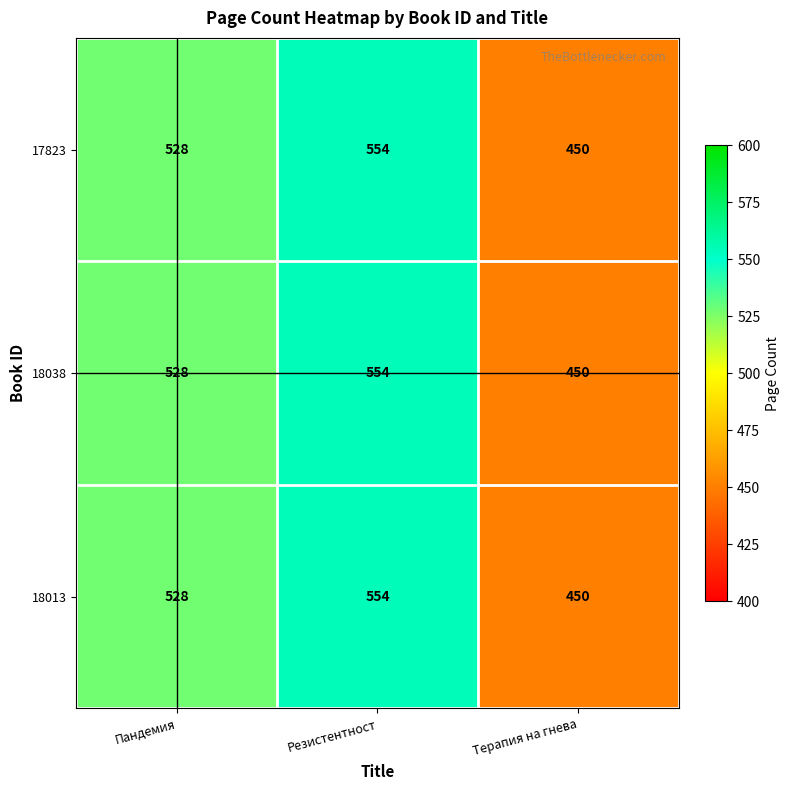

At how many categories does at least one series exceed 550?

1